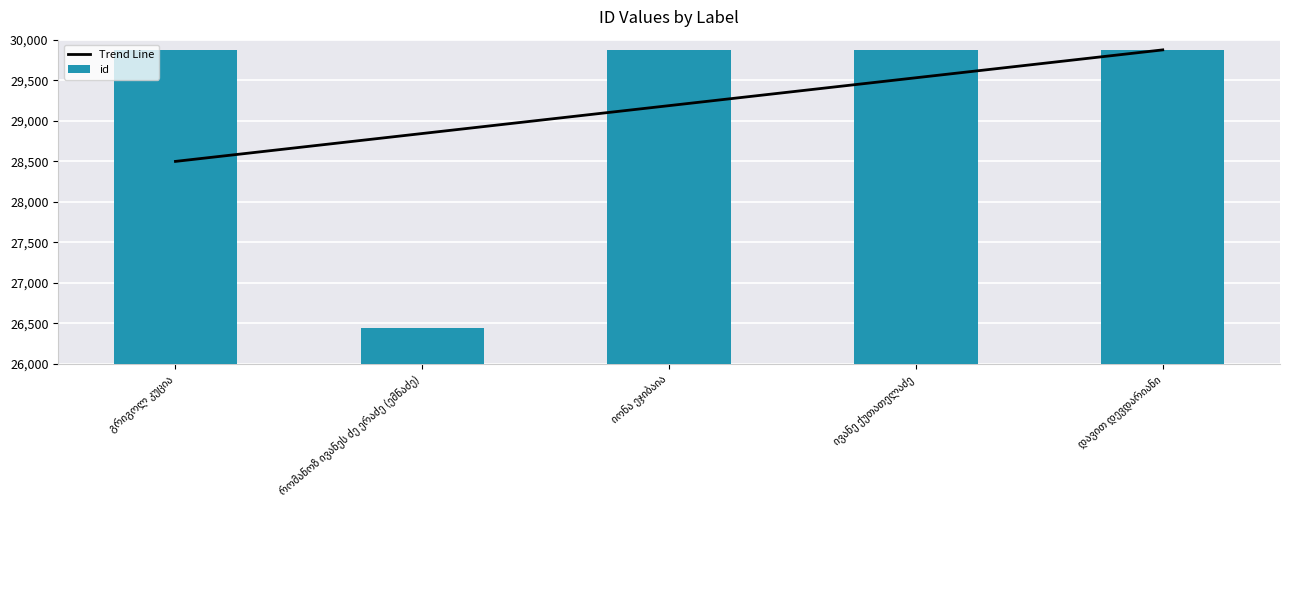

What is the minimum value for id?

26437